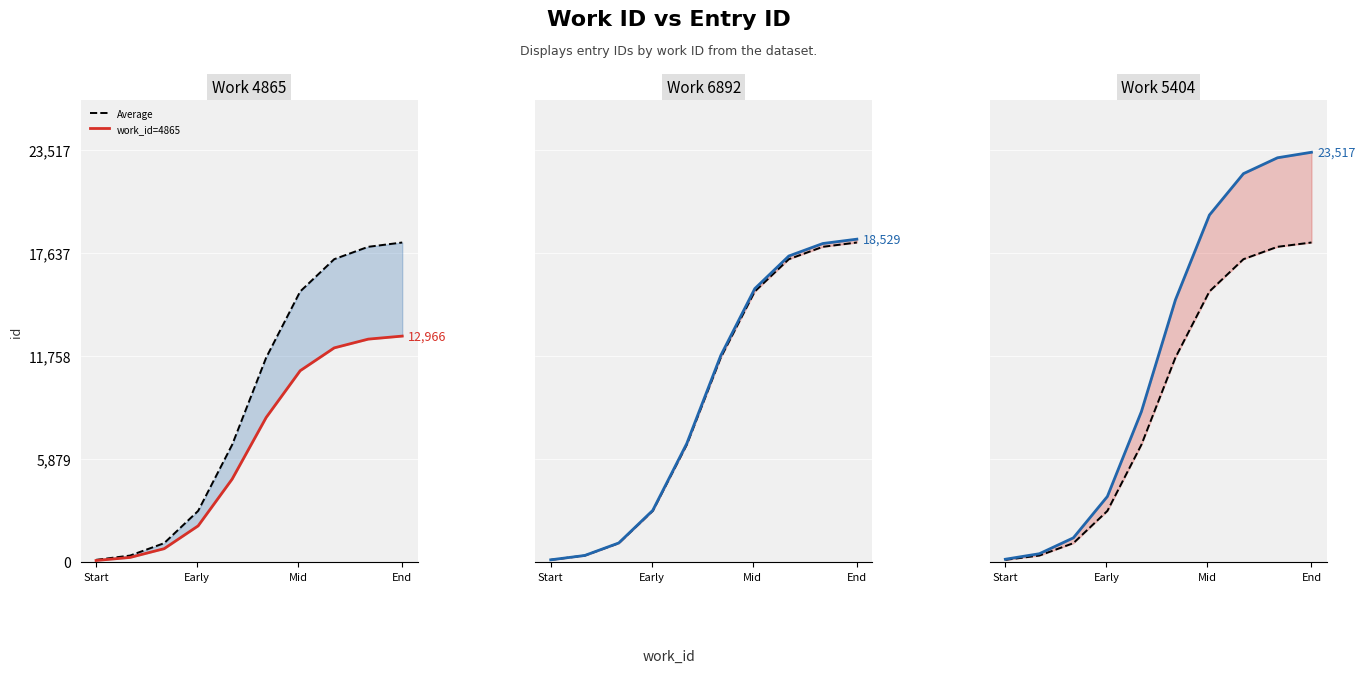

True or false: work_id=5404 and work_id=6892 intersect in this chart.

False